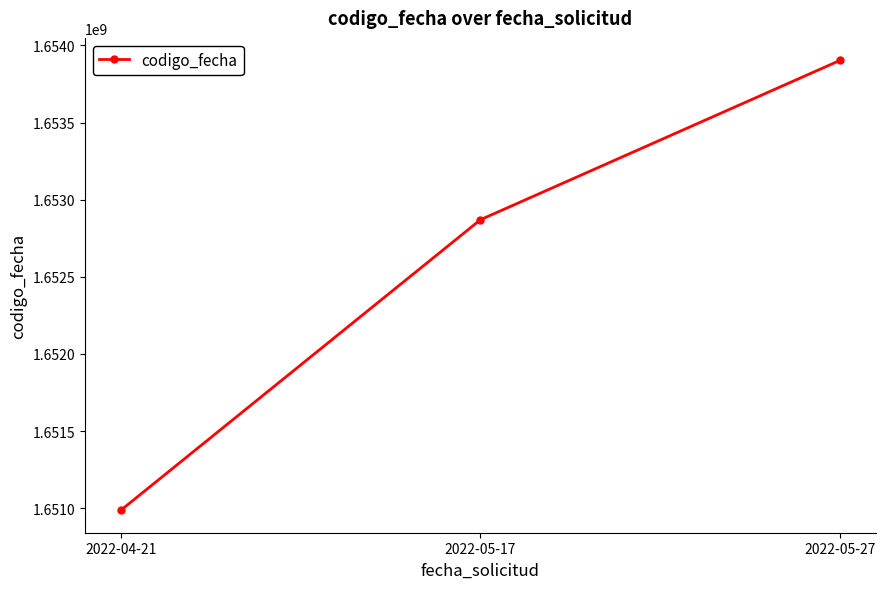

What is the change in value from 2022-04-21 to 2022-05-17?

+1883294